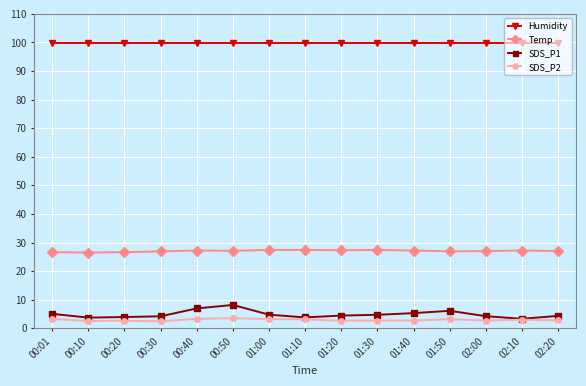

How many lines are shown in the chart?

4